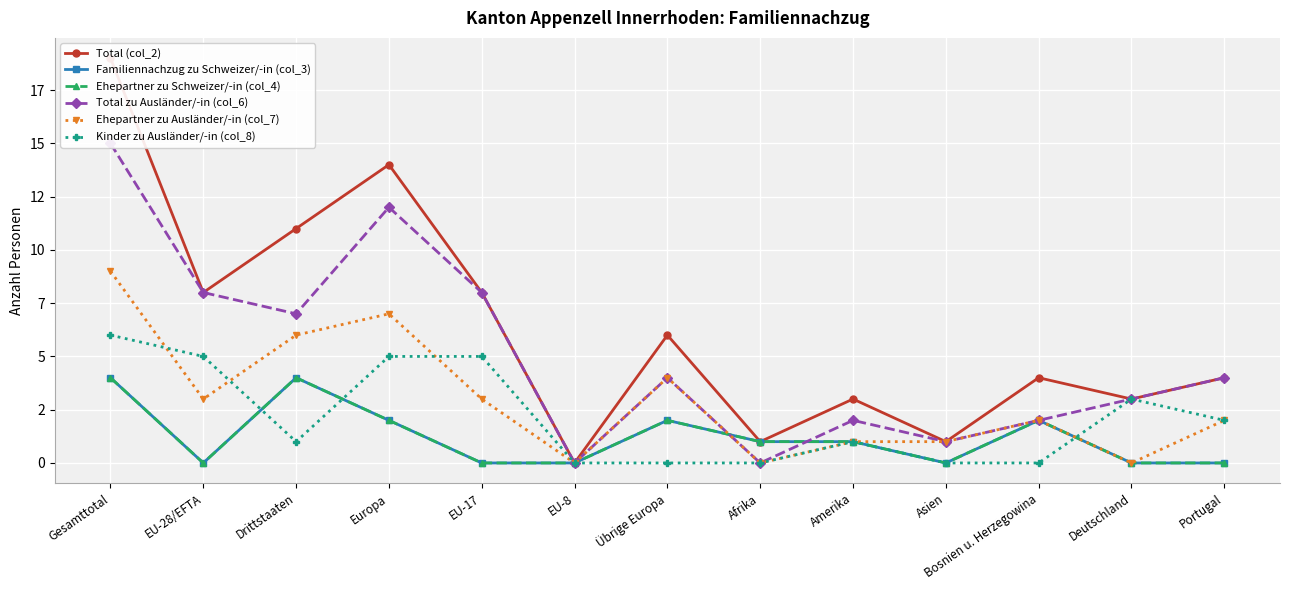

Reading right to left, what are all the values shown in this chart?

Total (col_2): 4	3	4	1	3	1	6	0	8	14	11	8	19
Familiennachzug zu Schweizer/-in (col_3): 0	0	2	0	1	1	2	0	0	2	4	0	4
Ehepartner zu Schweizer/-in (col_4): 0	0	2	0	1	1	2	0	0	2	4	0	4
Total zu Ausländer/-in (col_6): 4	3	2	1	2	0	4	0	8	12	7	8	15
Ehepartner zu Ausländer/-in (col_7): 2	0	2	1	1	0	4	0	3	7	6	3	9
Kinder zu Ausländer/-in (col_8): 2	3	0	0	1	0	0	0	5	5	1	5	6